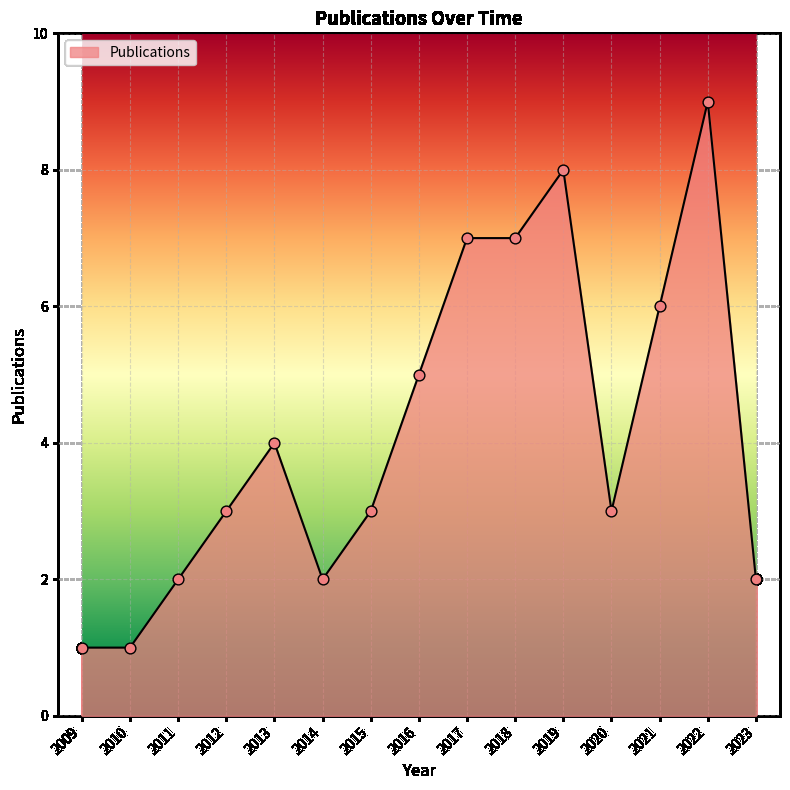

What is the ratio of the value at 2009 to the value at 2020?

0.3